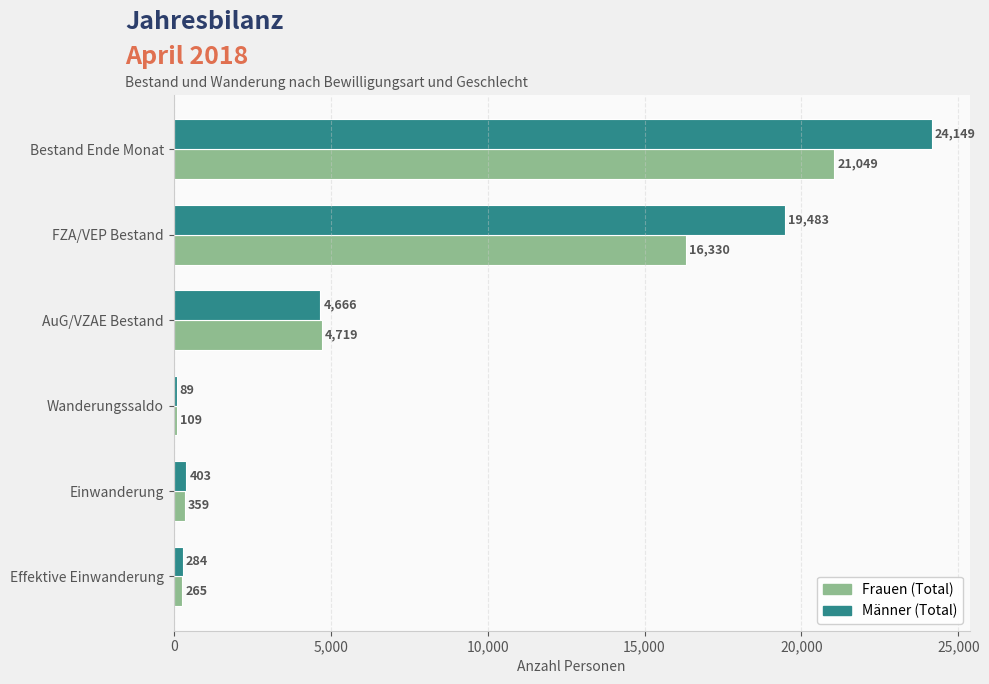

Which series has the largest total across all categories?

Männer (Total)